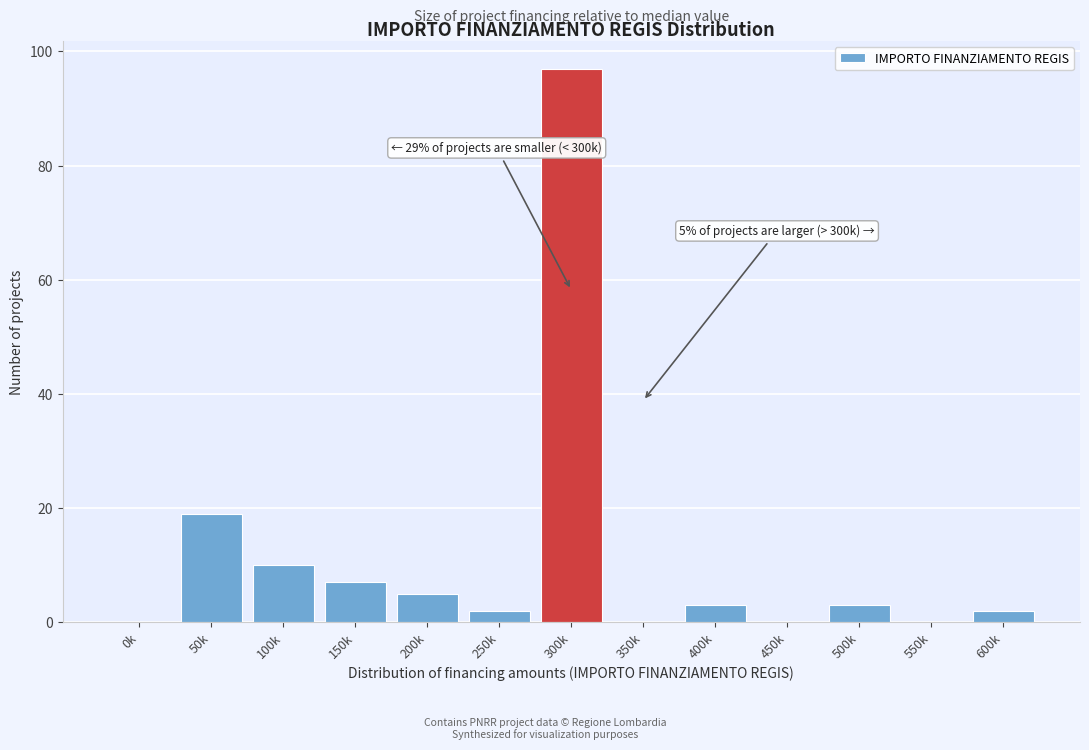

Reading left to right, what are all the values shown in this chart?

0k=0	50k=19	100k=10	150k=7	200k=5	250k=2	300k=97	350k=0	400k=3	450k=0	500k=3	550k=0	600k=2